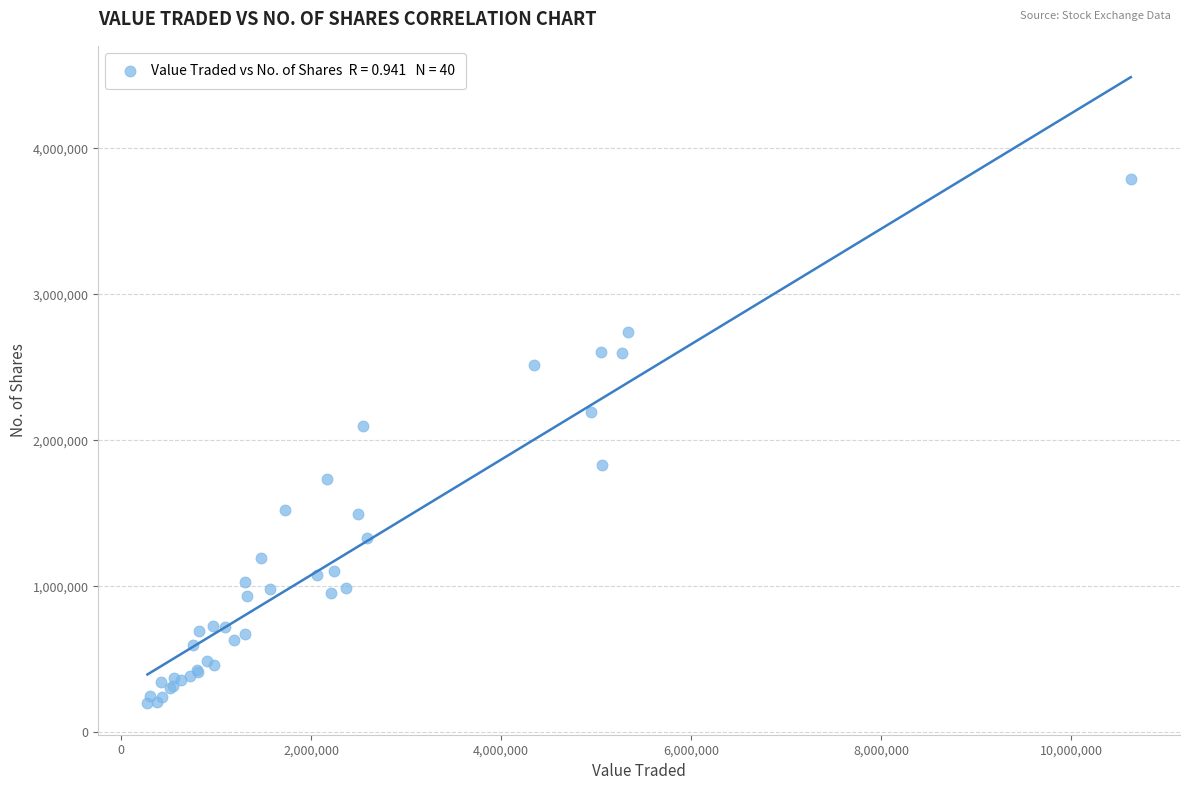

What Y value in the scatter plot is closest to 1993664?

2098496